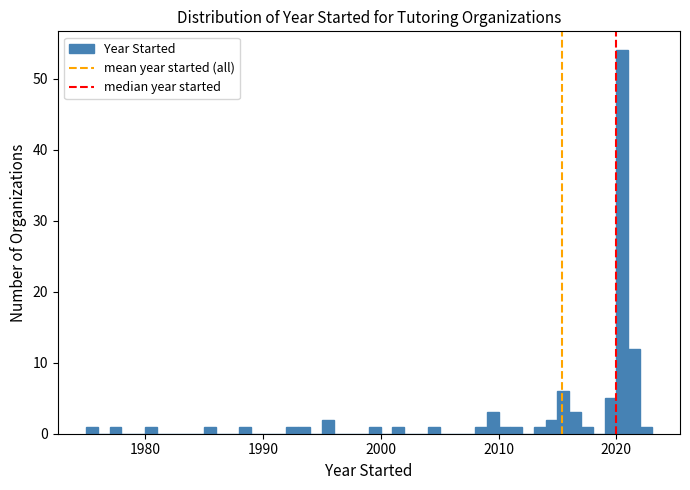

Read against the x-axis, roughly where is the centre of the tallest bar?

2021